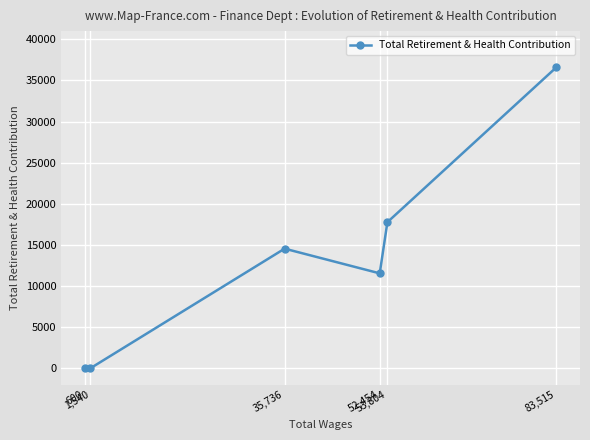

How many positive values are there?

4